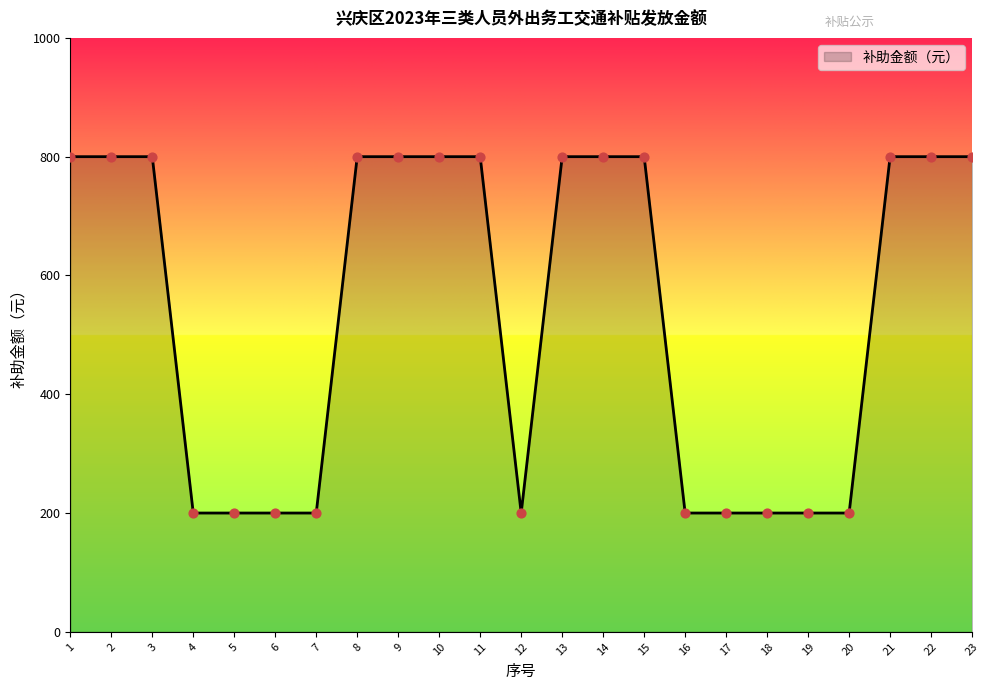

What is the ratio of the value at 8 to the value at 16?

4.0